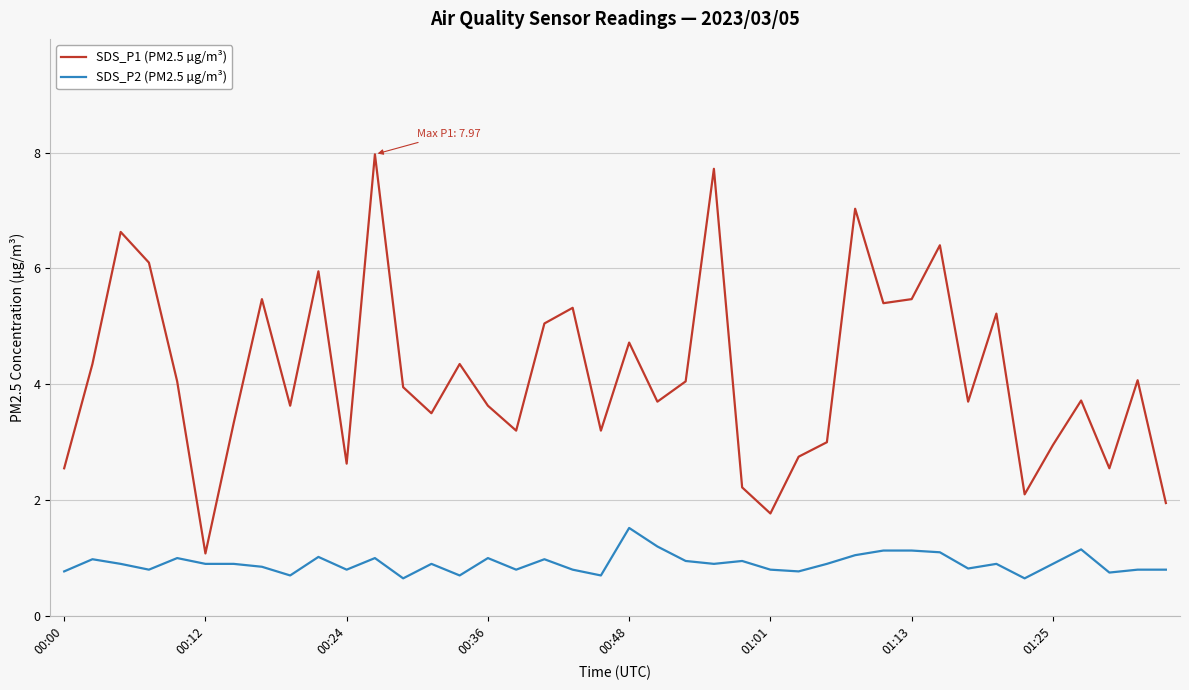

What is the highest value of the SDS_P1 (PM2.5 µg/m³) series?

8.0